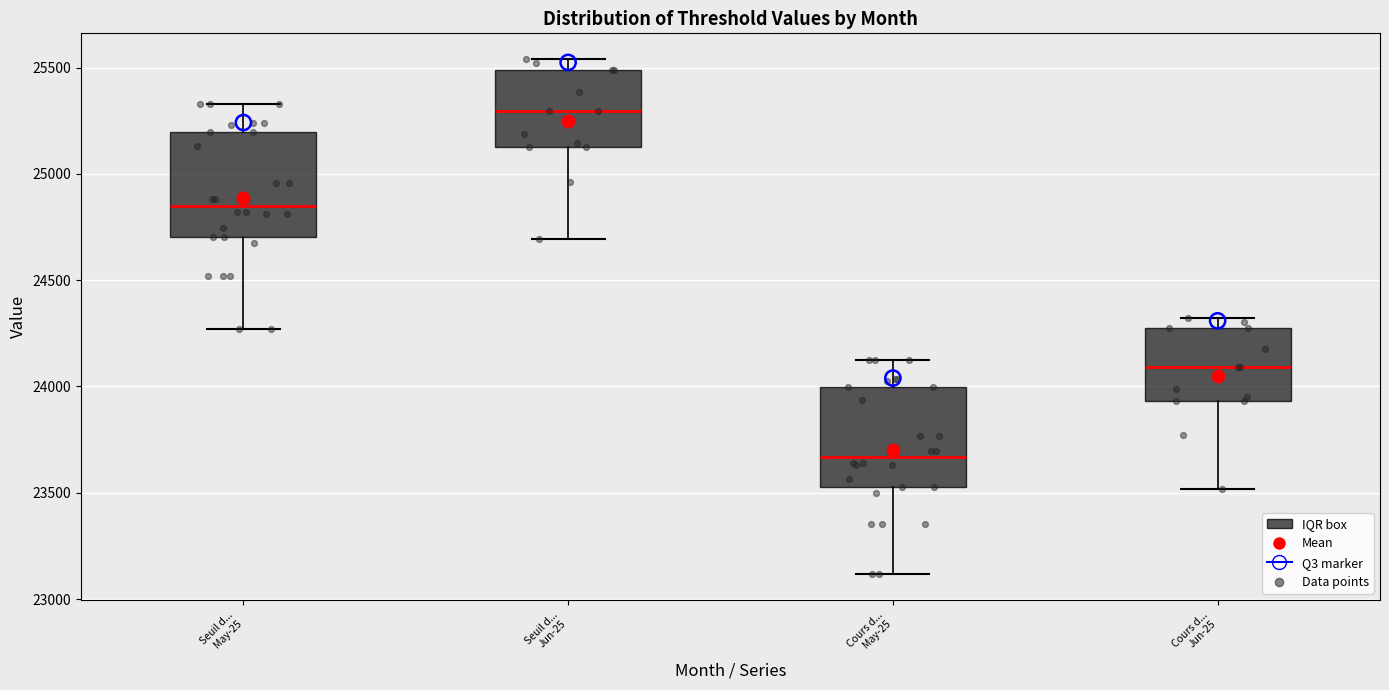

Reading left to right, read every box against the y-axis: the position of its median line, the range the box covers, and the ends of its whiskers. The values are not printed on the chart, so give them approximately, as read against the axis.

Seuil d... May-25: median 24850, box 24700 to 25200, whiskers 24250 to 25350
Seuil d... Jun-25: median 25300, box 25150 to 25500, whiskers 24700 to 25550
Cours d... May-25: median 23650, box 23550 to 24000, whiskers 23100 to 24100
Cours d... Jun-25: median 24100, box 23950 to 24300, whiskers 23500 to 24300 (just above the box's upper edge)